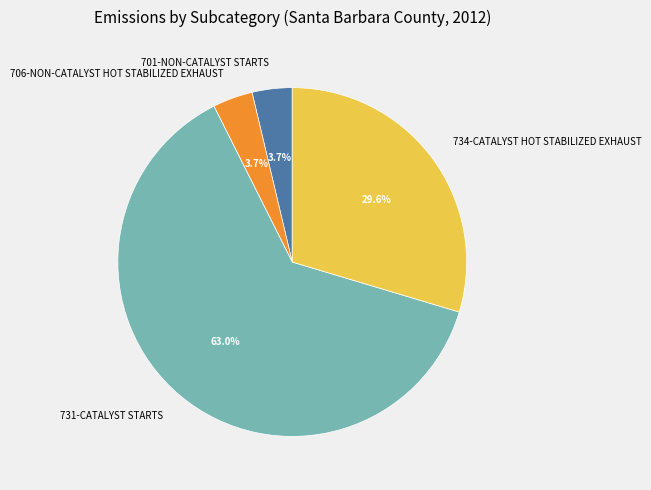

Which slice is the largest?

731-CATALYST STARTS